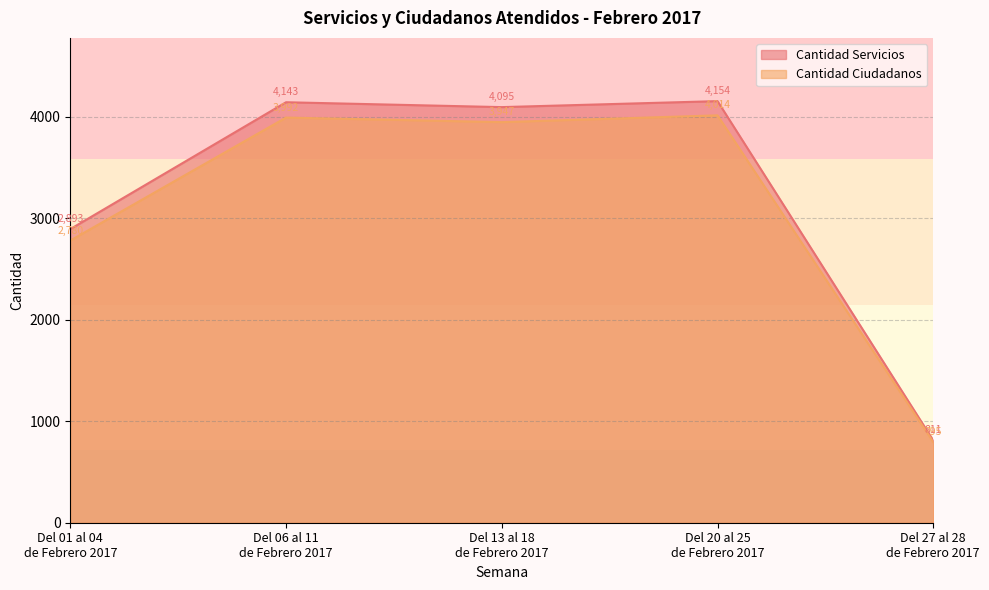

In Cantidad Servicios, how many points are higher than both neighbors (excluding endpoints)?

2